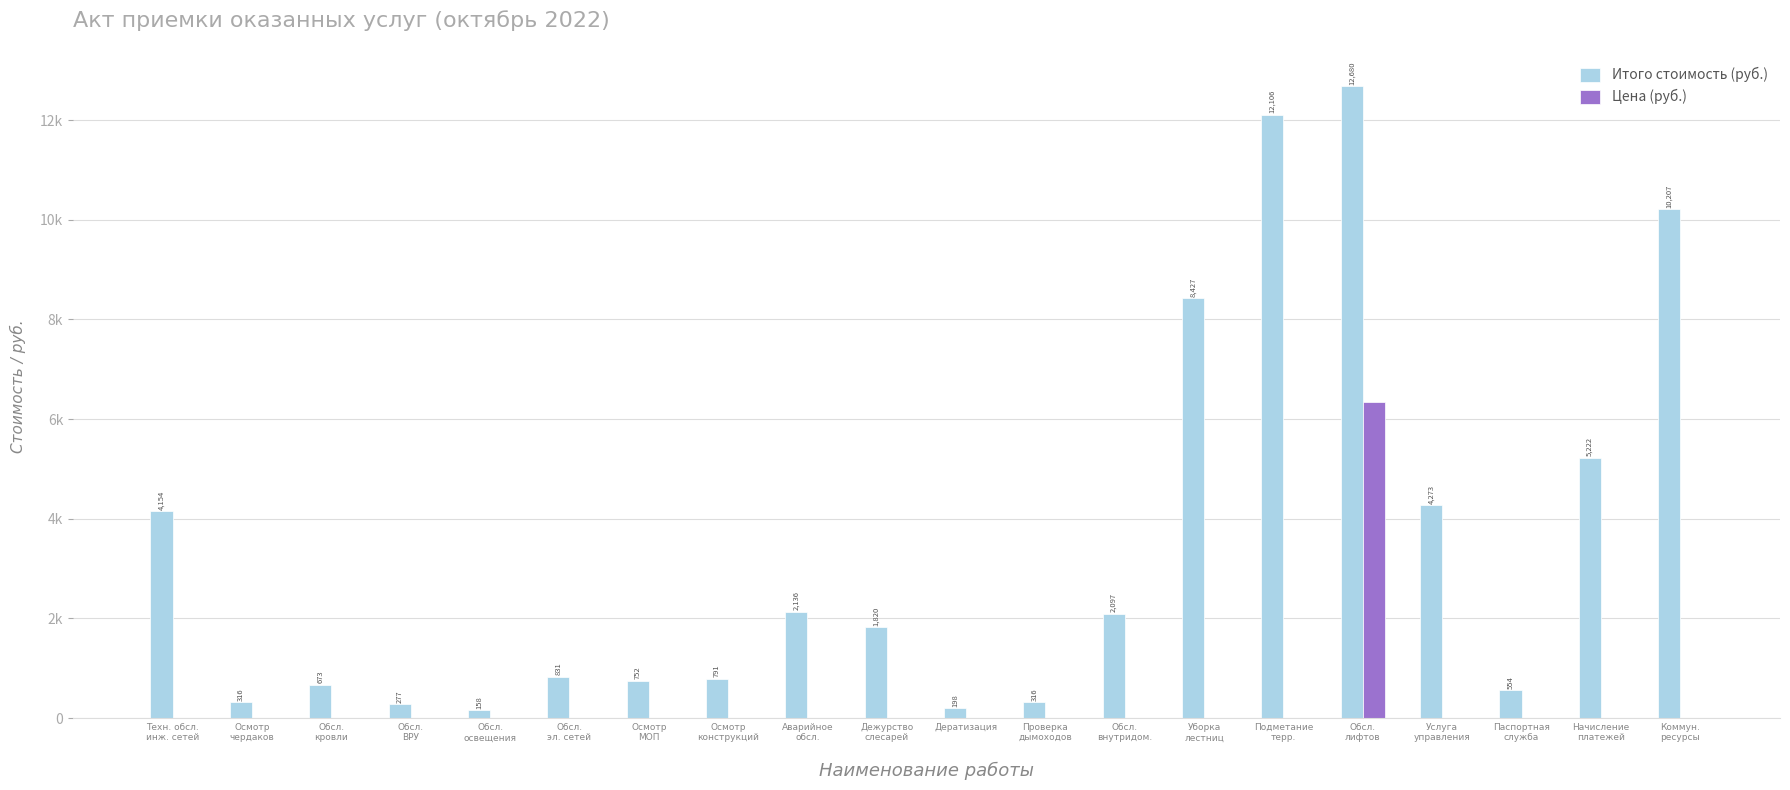

At which category is the sum across all series the highest?

Обсл.
лифтов